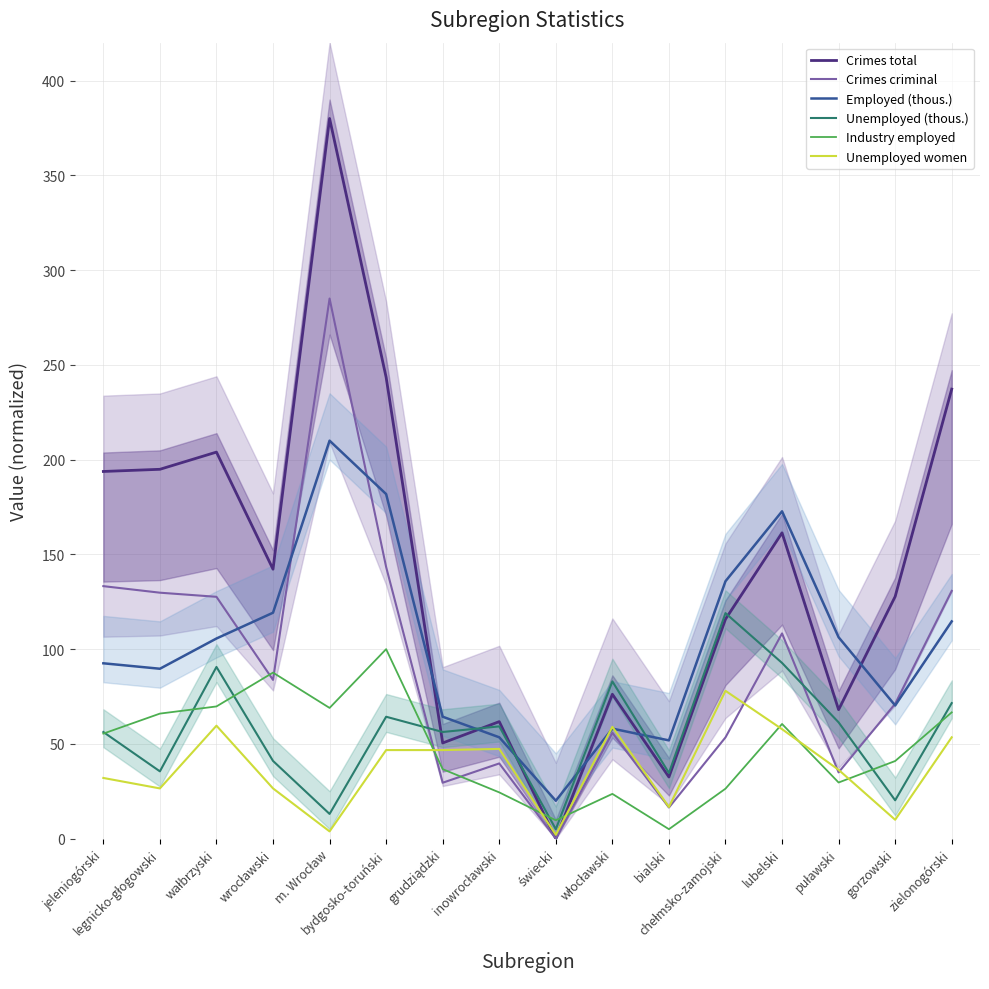

What are all the series names shown in the legend?

Crimes total, Crimes criminal, Employed (thous.), Unemployed (thous.), Industry employed, Unemployed women